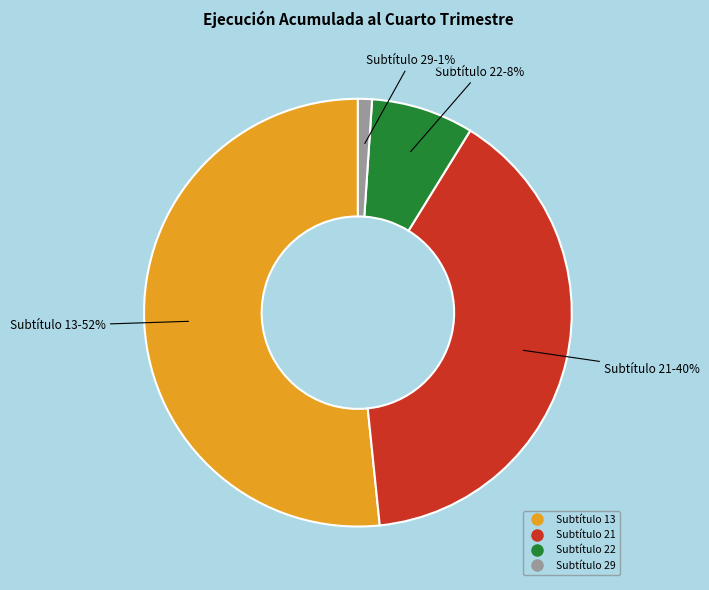

Does any single category account for the majority?

Yes